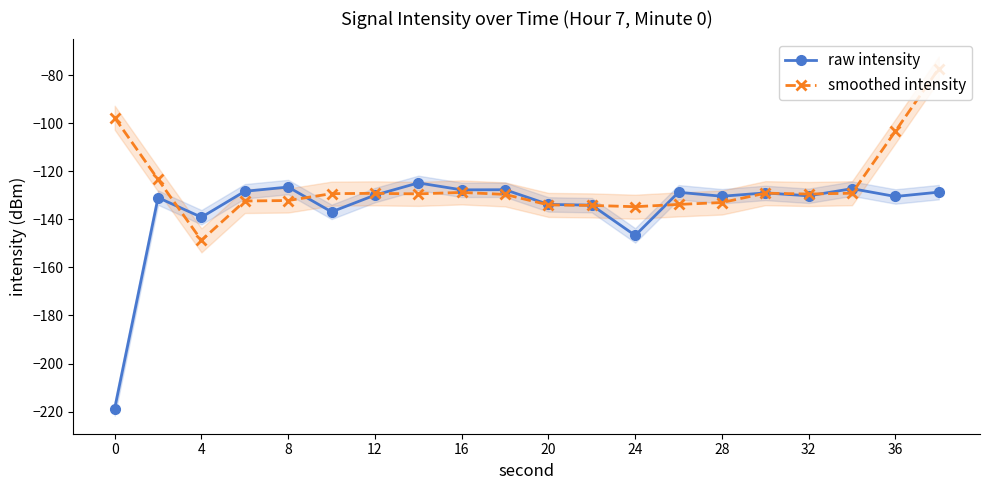

Does the chart display data point markers on the line(s)?

Yes